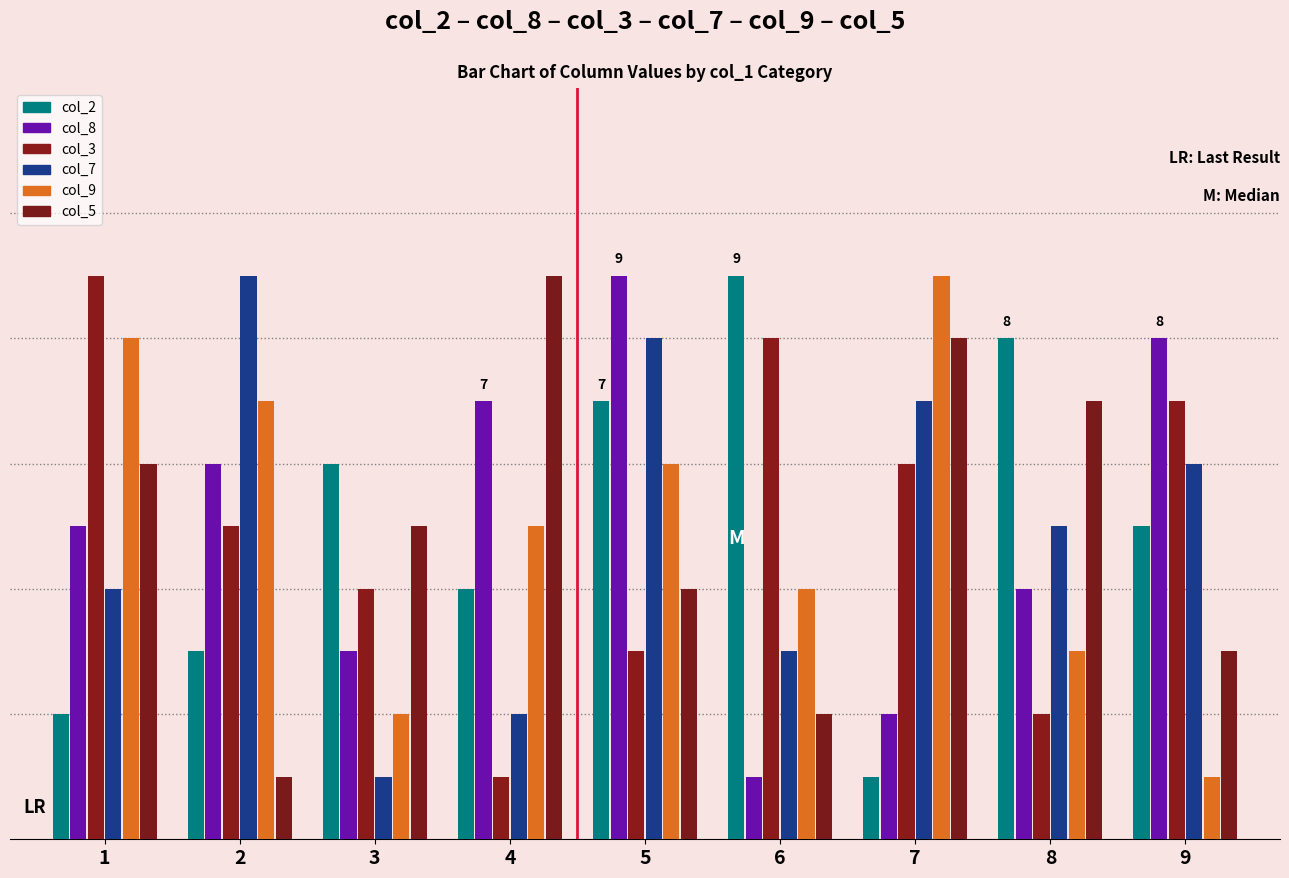

Reading right to left, extract all data points from this chart.

col_2: 9=5	8=8	7=1	6=9	5=7	4=4	3=6	2=3	1=2
col_8: 9=8	8=4	7=2	6=1	5=9	4=7	3=3	2=6	1=5
col_3: 9=7	8=2	7=6	6=8	5=3	4=1	3=4	2=5	1=9
col_7: 9=6	8=5	7=7	6=3	5=8	4=2	3=1	2=9	1=4
col_9: 9=1	8=3	7=9	6=4	5=6	4=5	3=2	2=7	1=8
col_5: 9=3	8=7	7=8	6=2	5=4	4=9	3=5	2=1	1=6